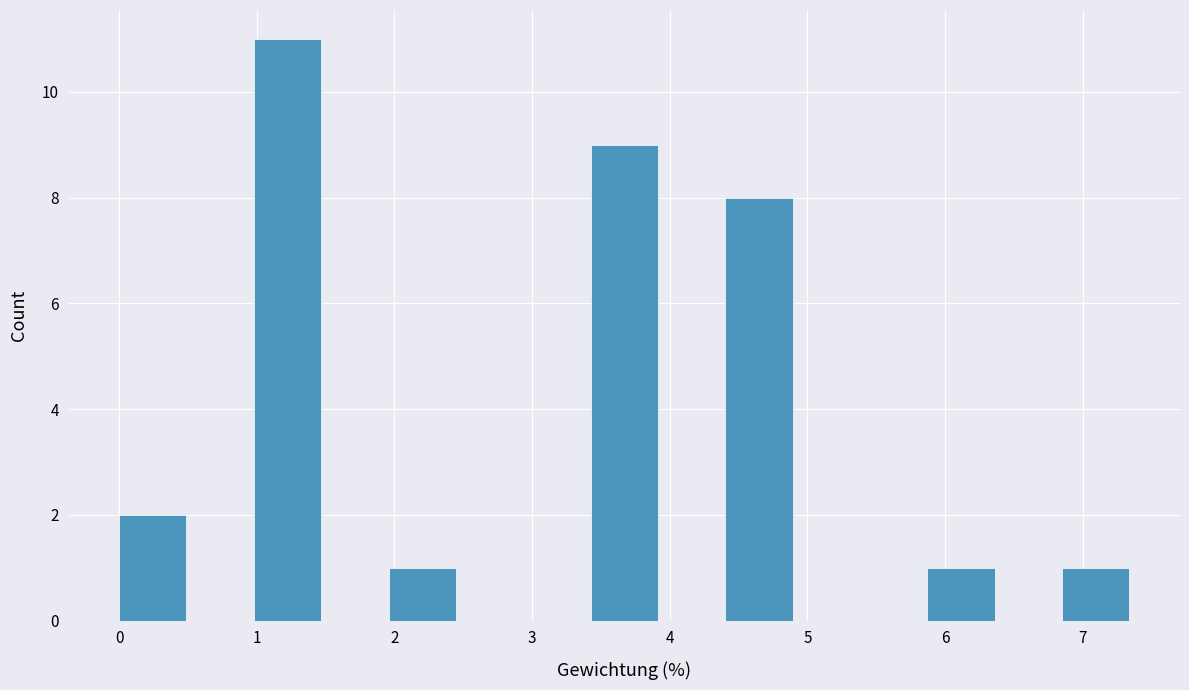

Over which range of the x-axis is the bar tallest?

1.0 to 1.5